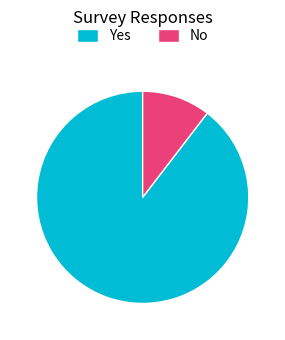

Does Yes account for over 50% of the chart?

Yes